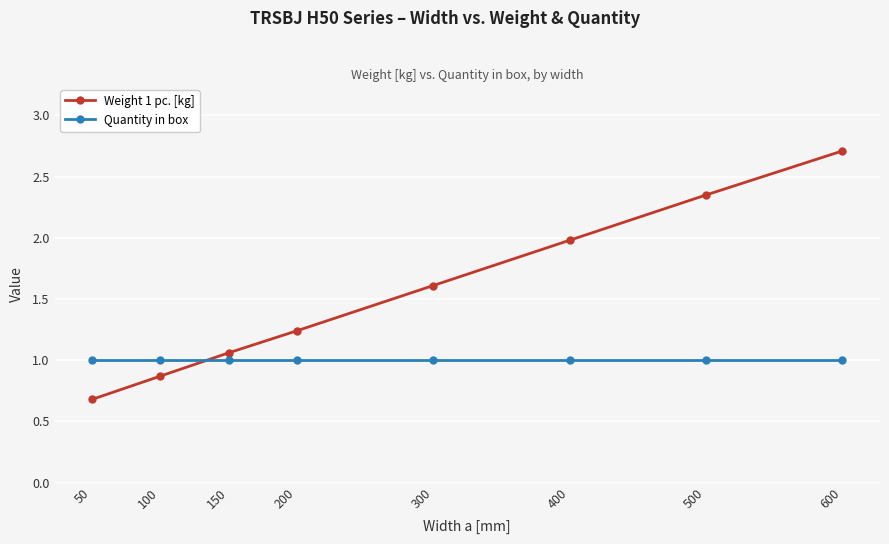

Is the value of Quantity in box at 100 greater than the value of Weight 1 pc. [kg] at 100?

Yes